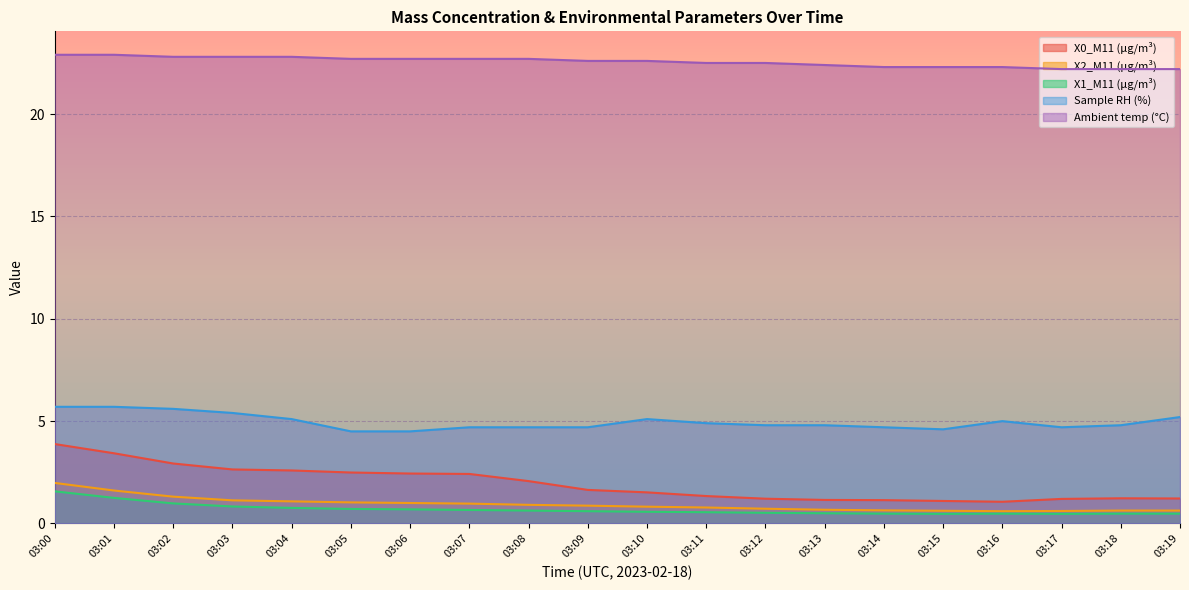

Count the number of data series in this chart.

5